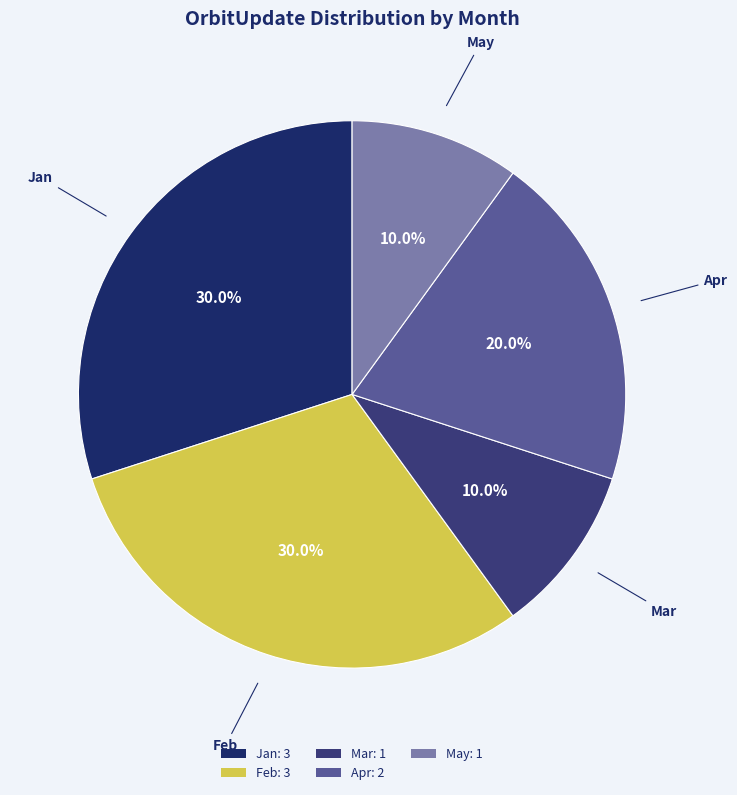

Is it true that Apr is 30% of the pie?

False